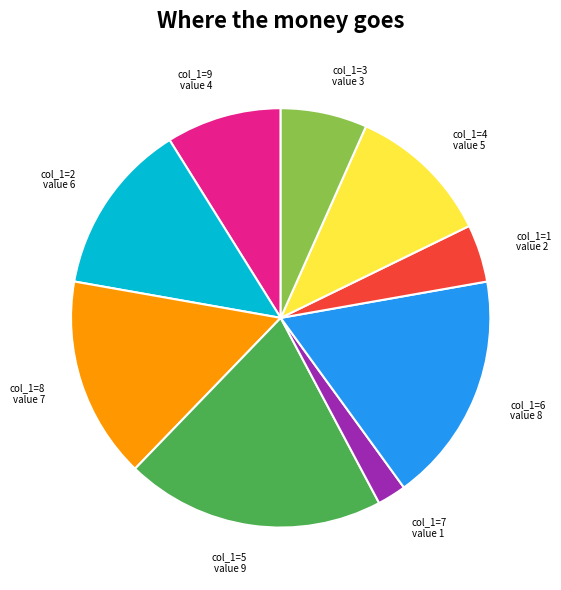

Is there any slice that represents more than half of the pie?

No